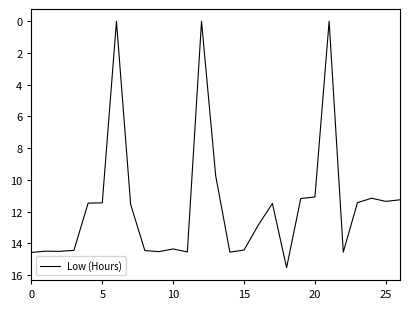

What is the difference between the maximum and minimum values?

15.5